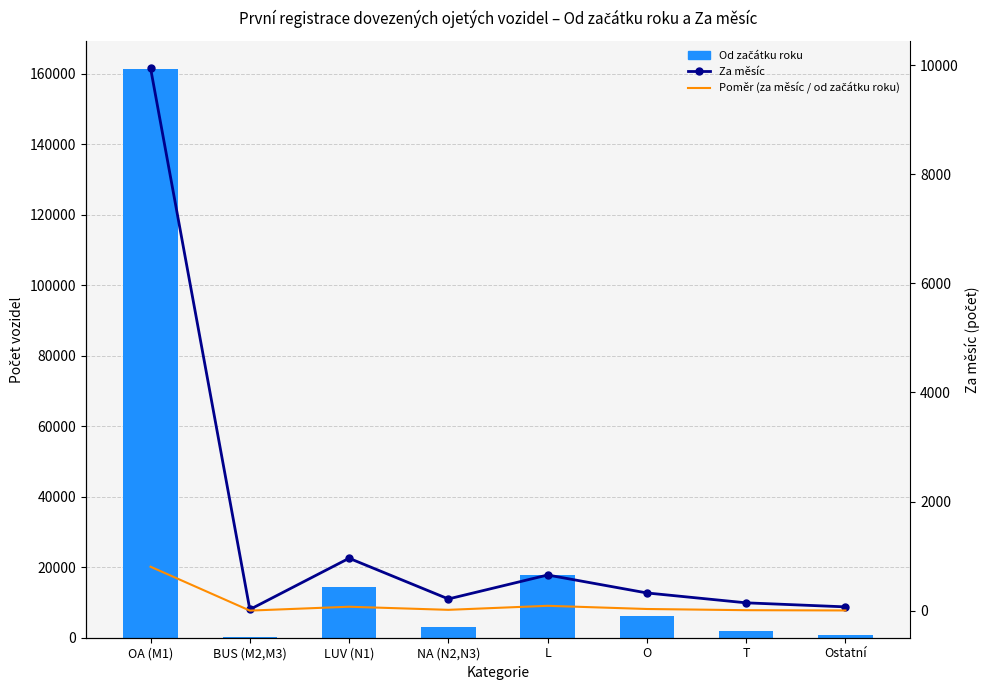

The Za měsíc series shows 70.0 at Ostatní. True or false?

True